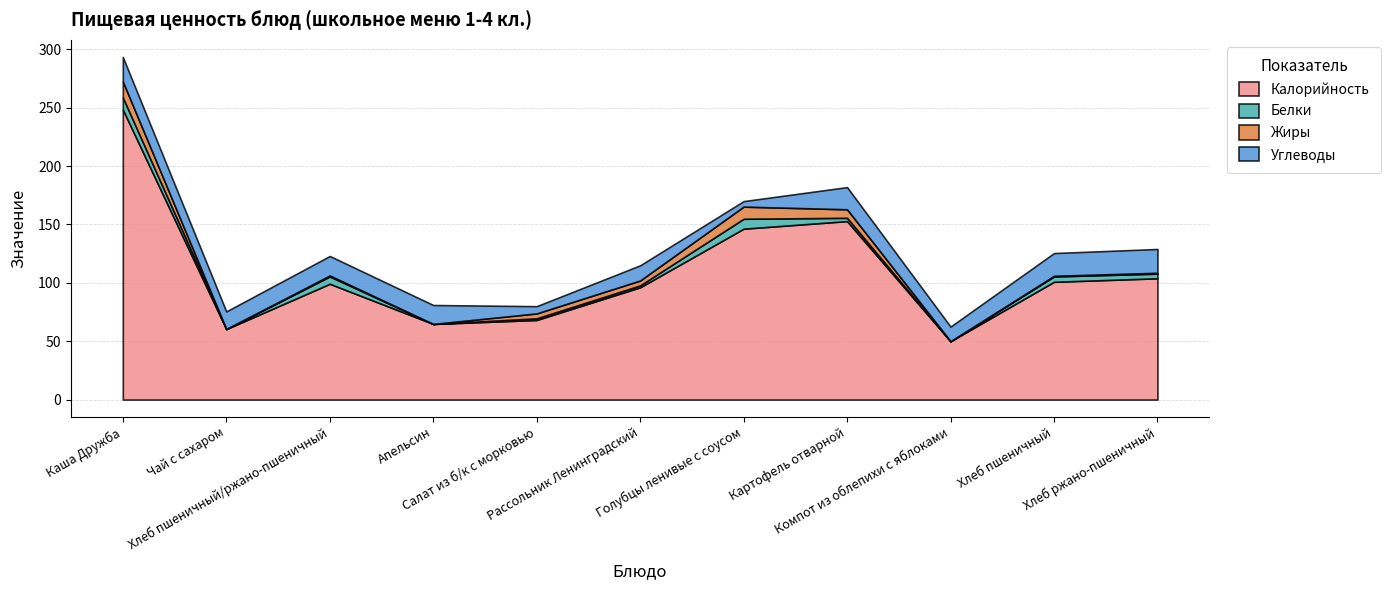

List the labels in order of Белки value, smallest first.

Апельсин, Компот из облепихи с яблоками, Чай с сахаром, Салат из б/к с морковью, Рассольник Ленинградский, Картофель отварной, Хлеб ржано-пшеничный, Хлеб пшеничный, Хлеб пшеничный/ржано-пшеничный, Голубцы ленивые с соусом, Каша Дружба